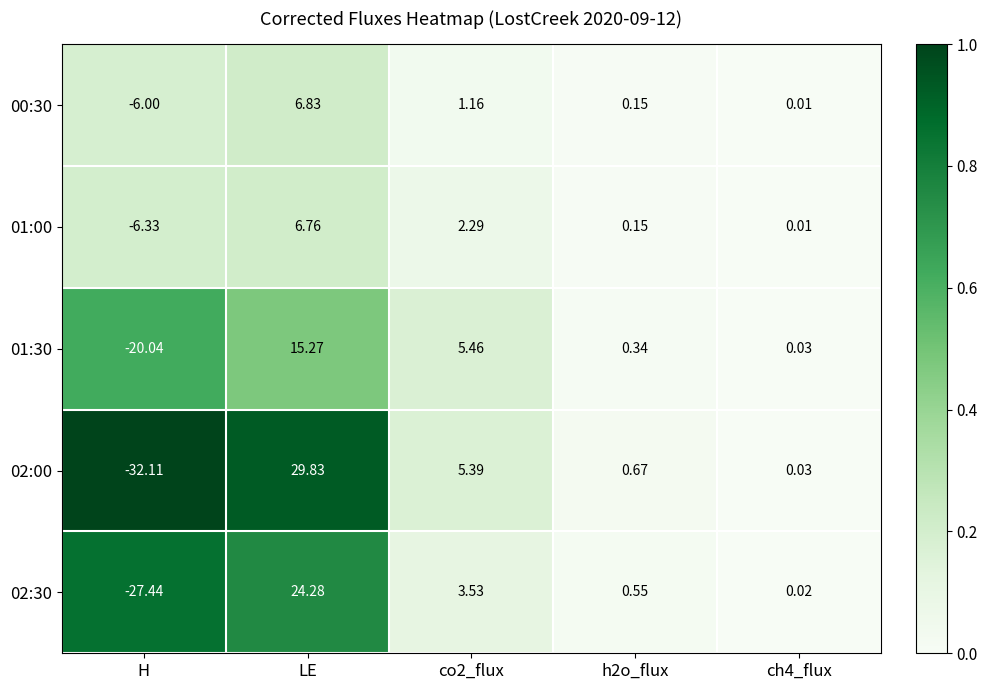

Which category has the lowest value in the 00:30 series?

H